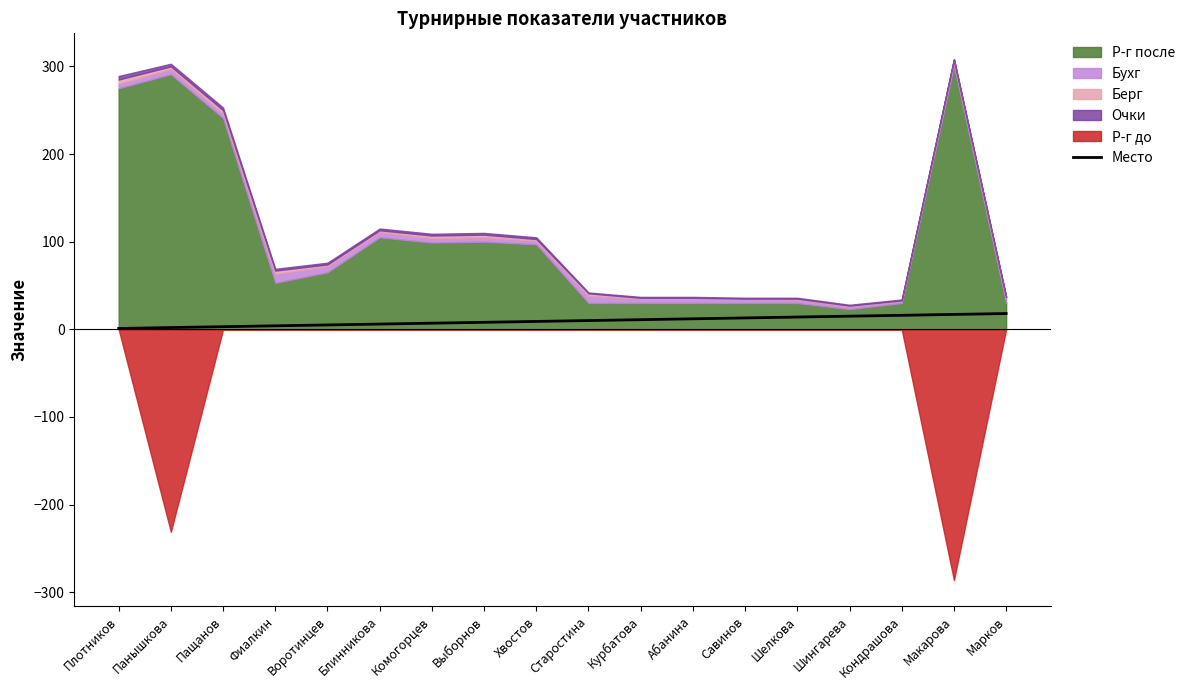

What is the difference between the second highest and minimum values?

16